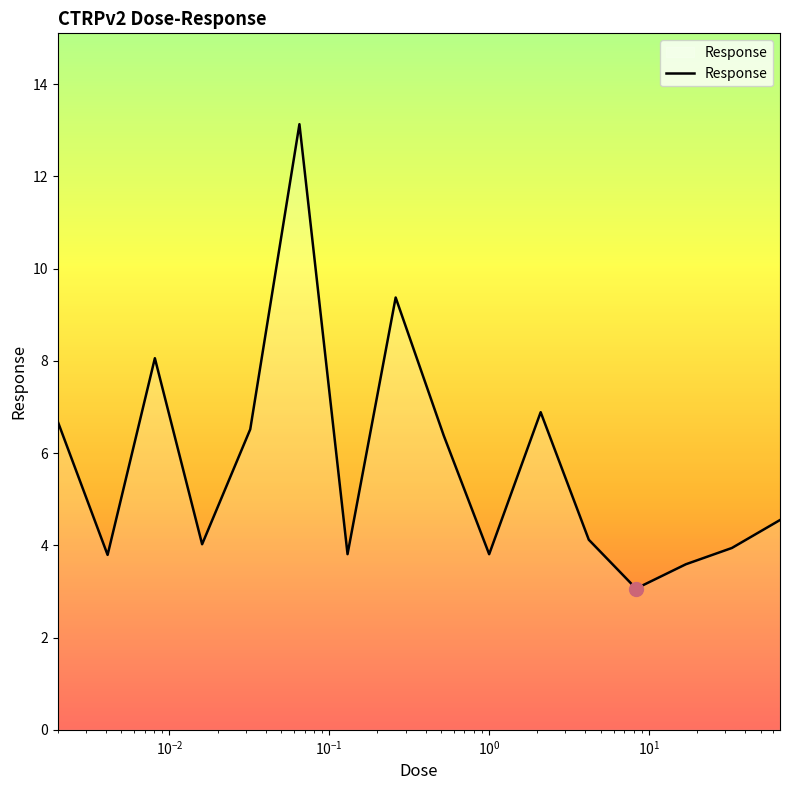

What is the greatest value displayed?

13.1